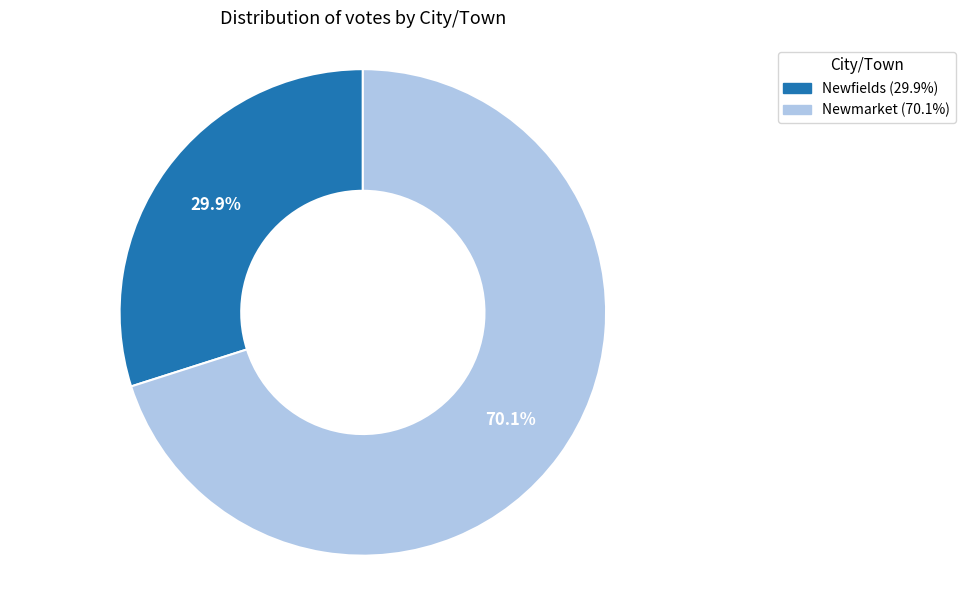

True or false: Newfields accounts for 21% of the total.

False